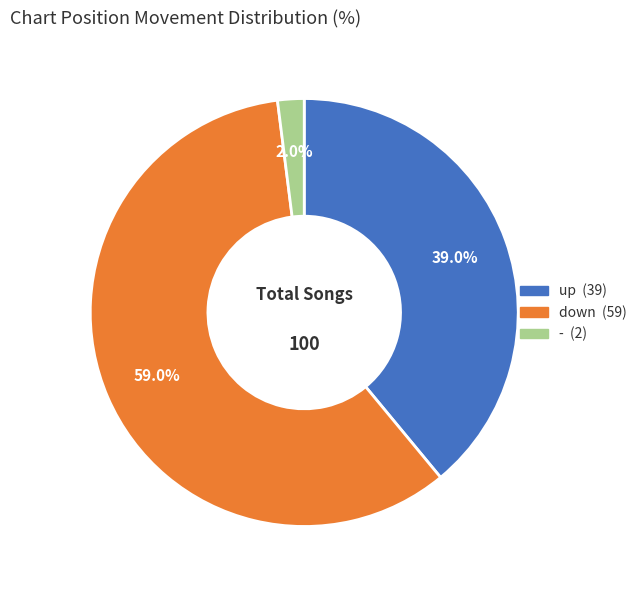

Is there a majority slice in this chart?

Yes